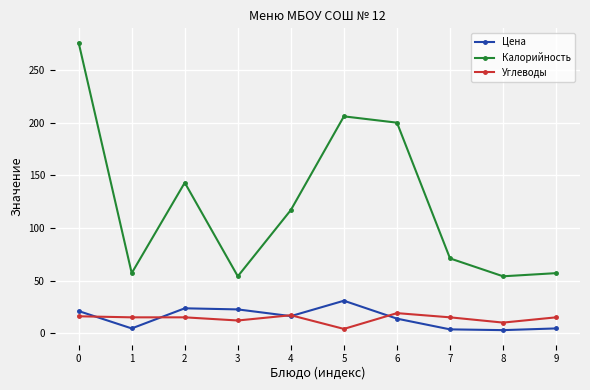

List the series in order of their peak value, lowest first.

Углеводы, Цена, Калорийность